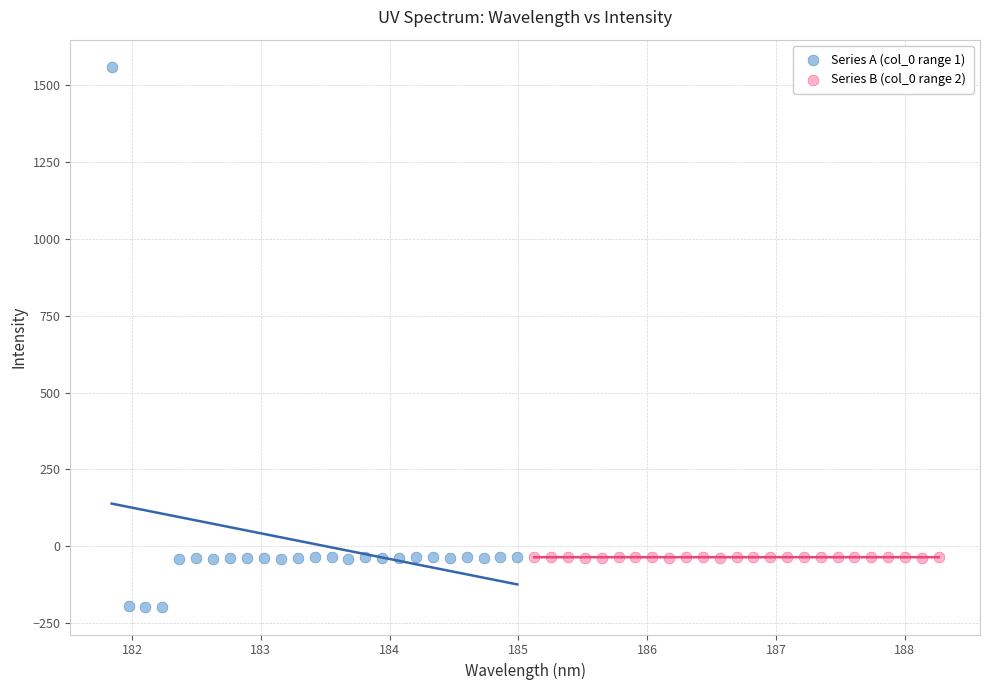

Which series contains the highest Y value?

Series A (col_0 range 1)